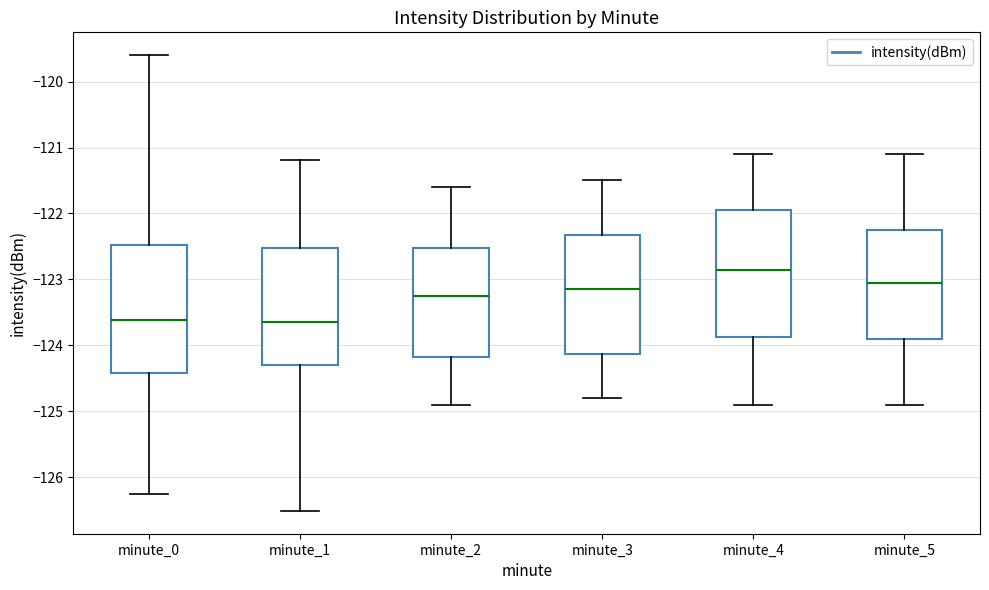

Which box has the highest median line?

minute_4